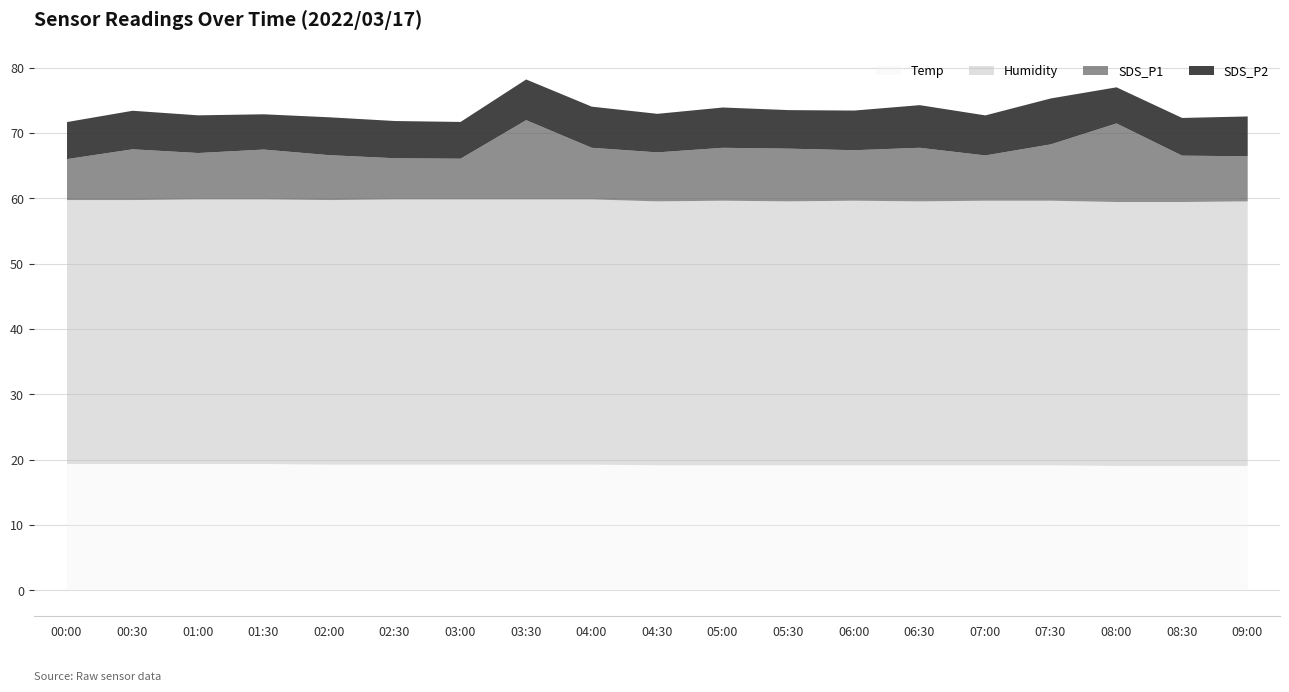

List the series in order of their peak value, highest first.

Humidity, Temp, SDS_P1, SDS_P2